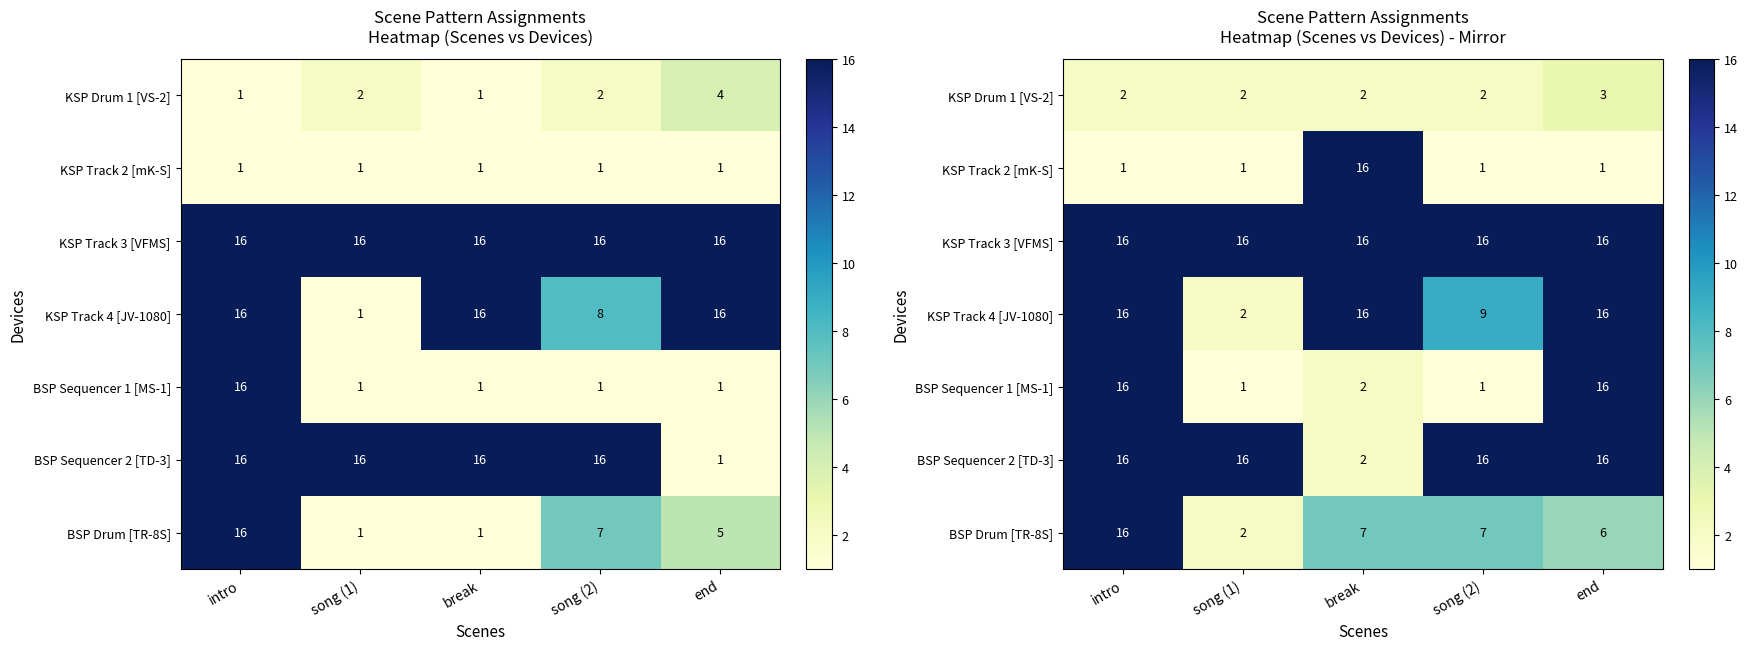

At how many categories does at least one series exceed 11?

5